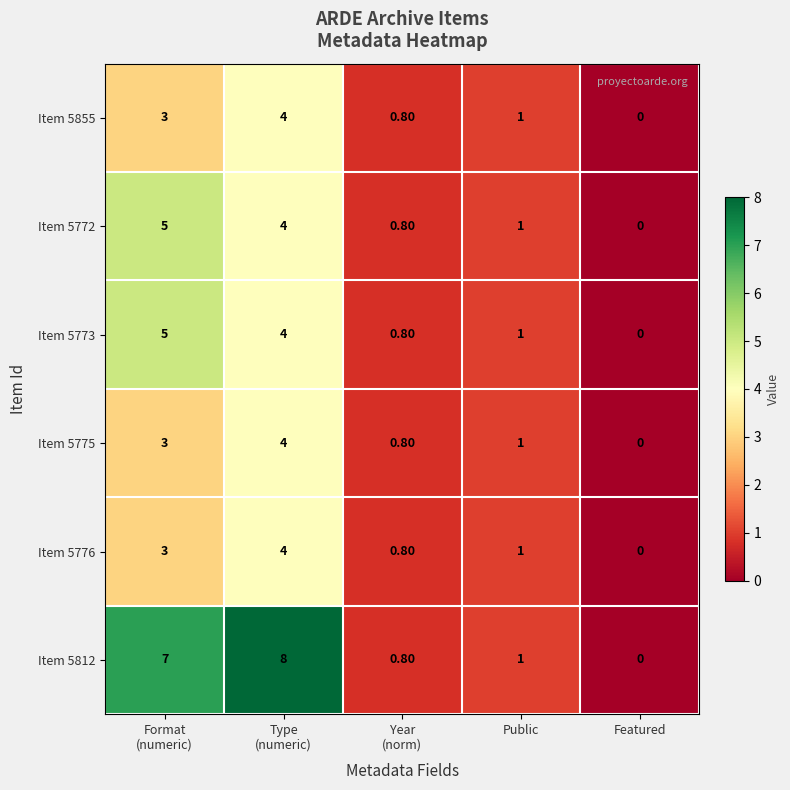

At which label does Item 5776 reach its minimum?

Featured